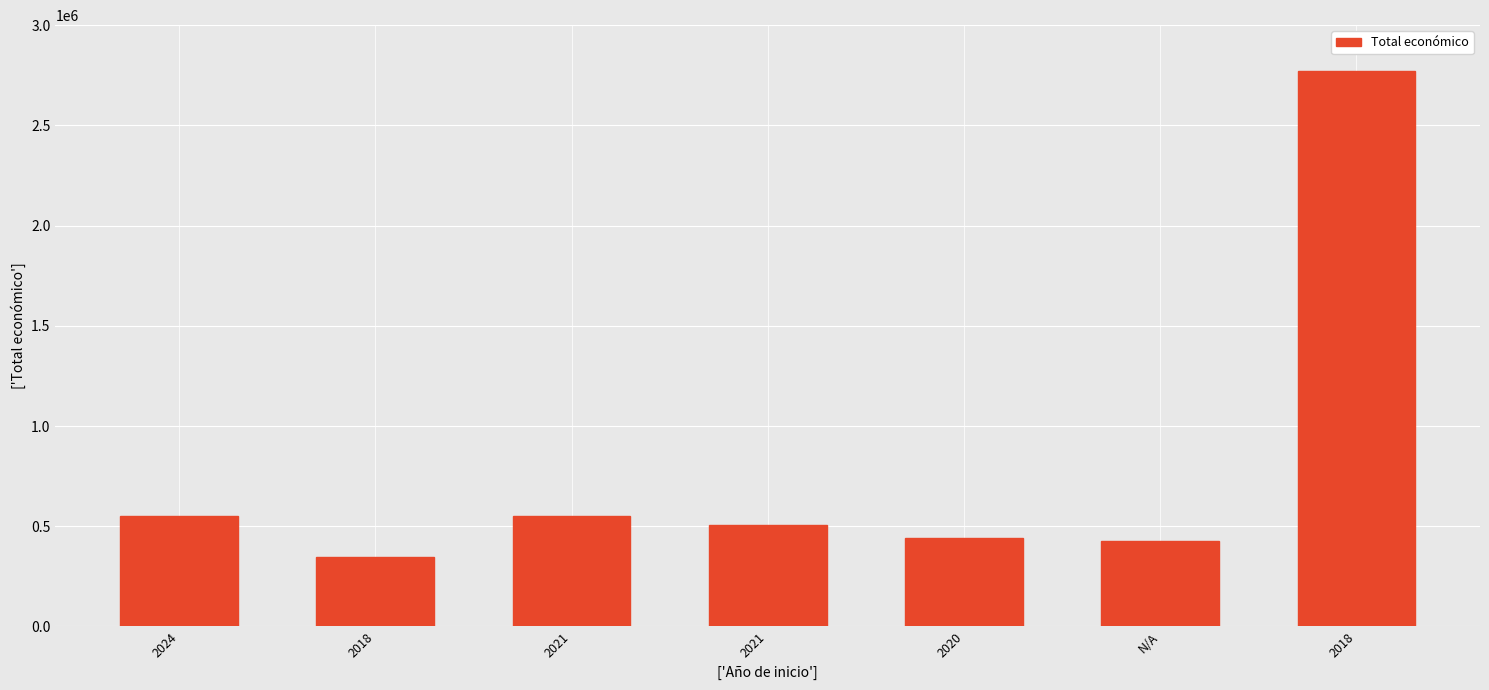

What is the change in value from 2021 to 2020?

-112553